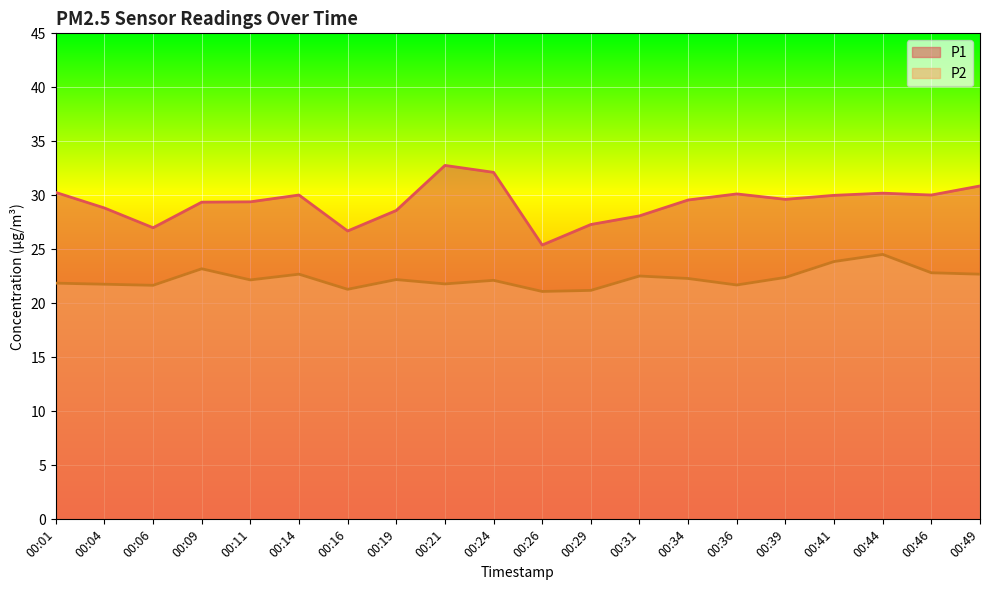

In P2, how many points are higher than both neighbors (excluding endpoints)?

6